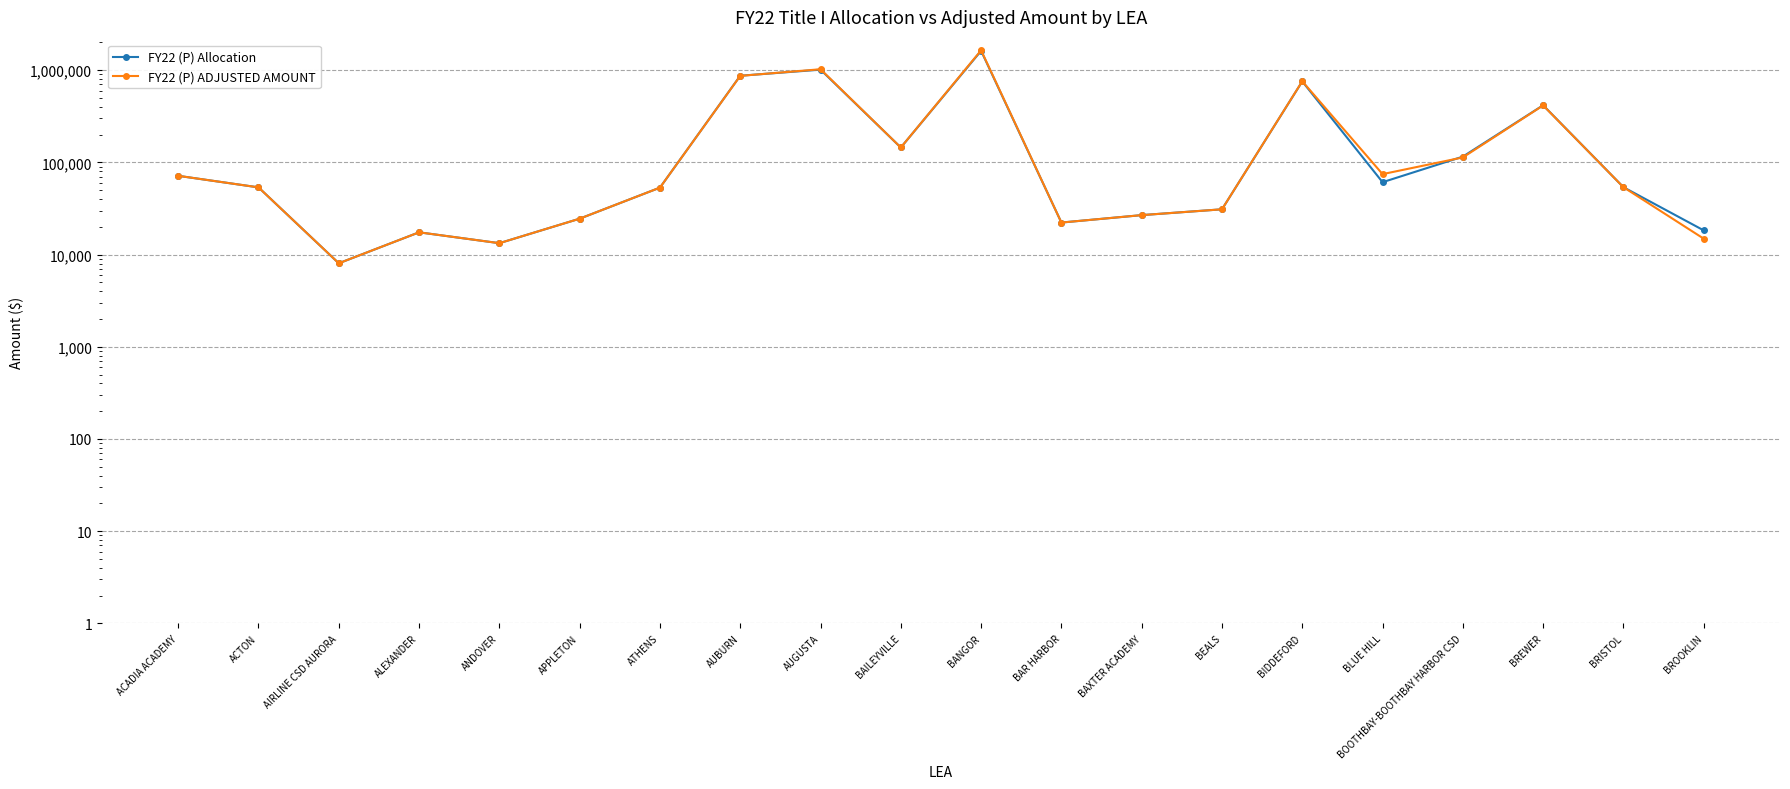

How many lines are shown in the chart?

2